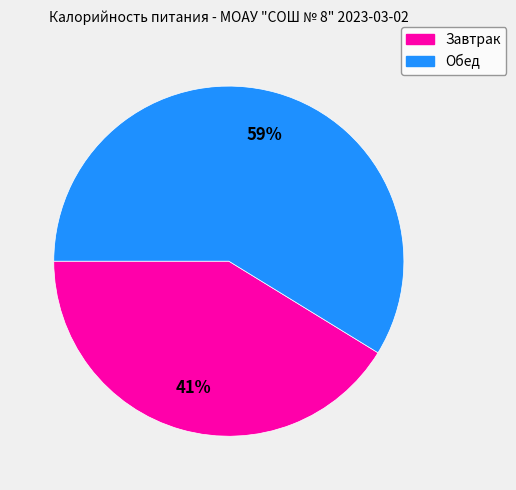

Does any single category account for the majority?

Yes